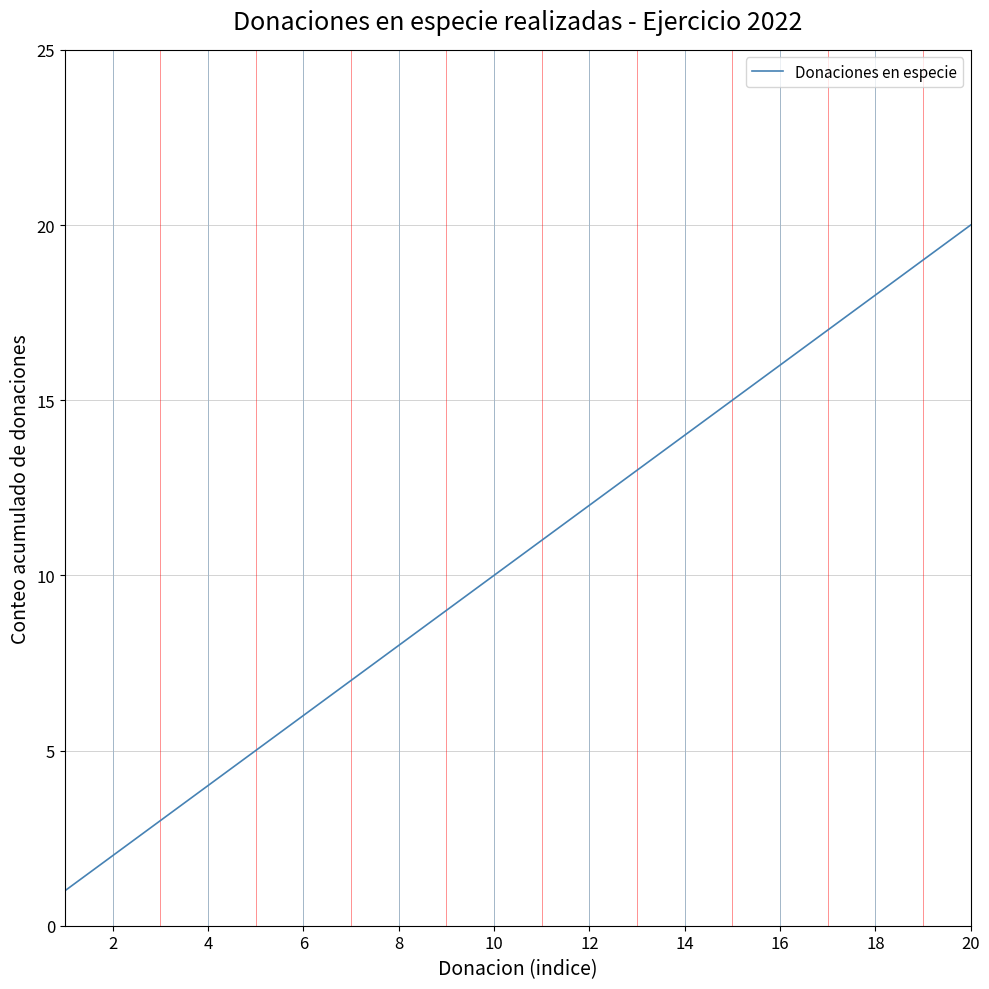

What is the maximum value shown in the chart?

20